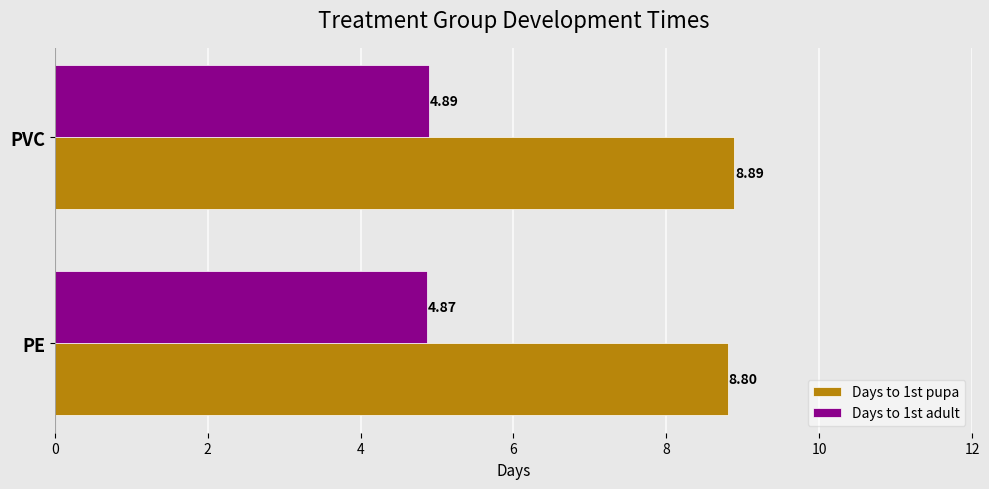

Where is Days to 1st adult nearest to the value 4?

PE